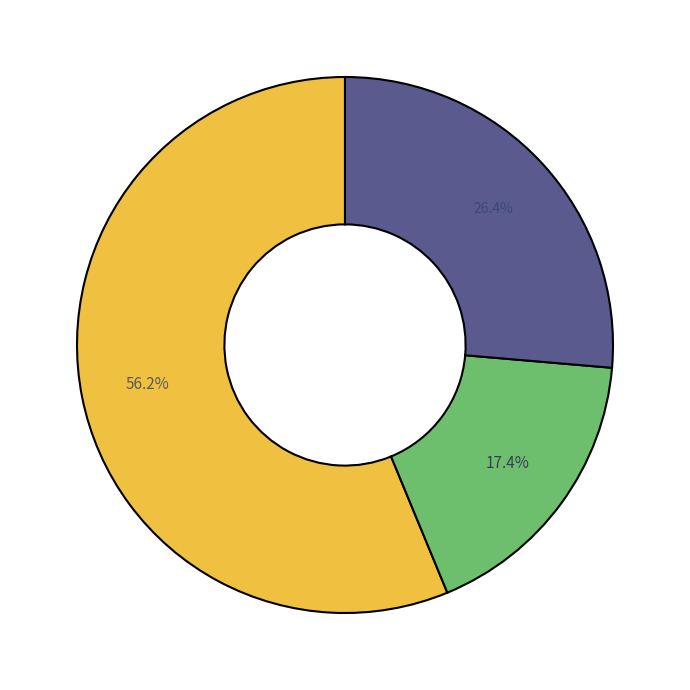

Does any single category account for the majority?

Yes